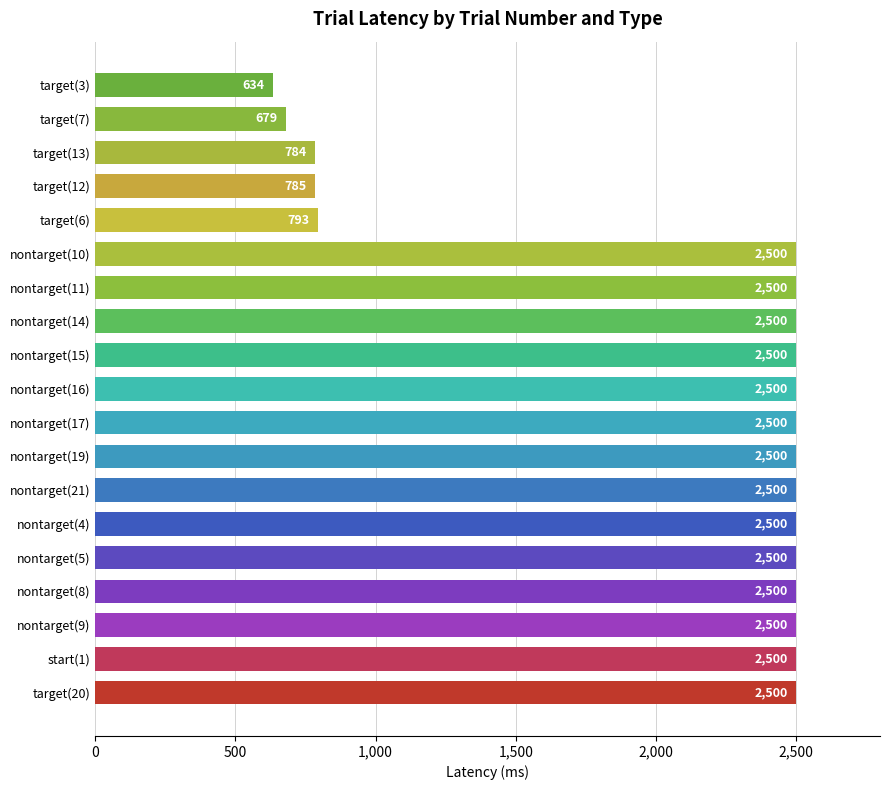

What is the greatest value displayed?

2500